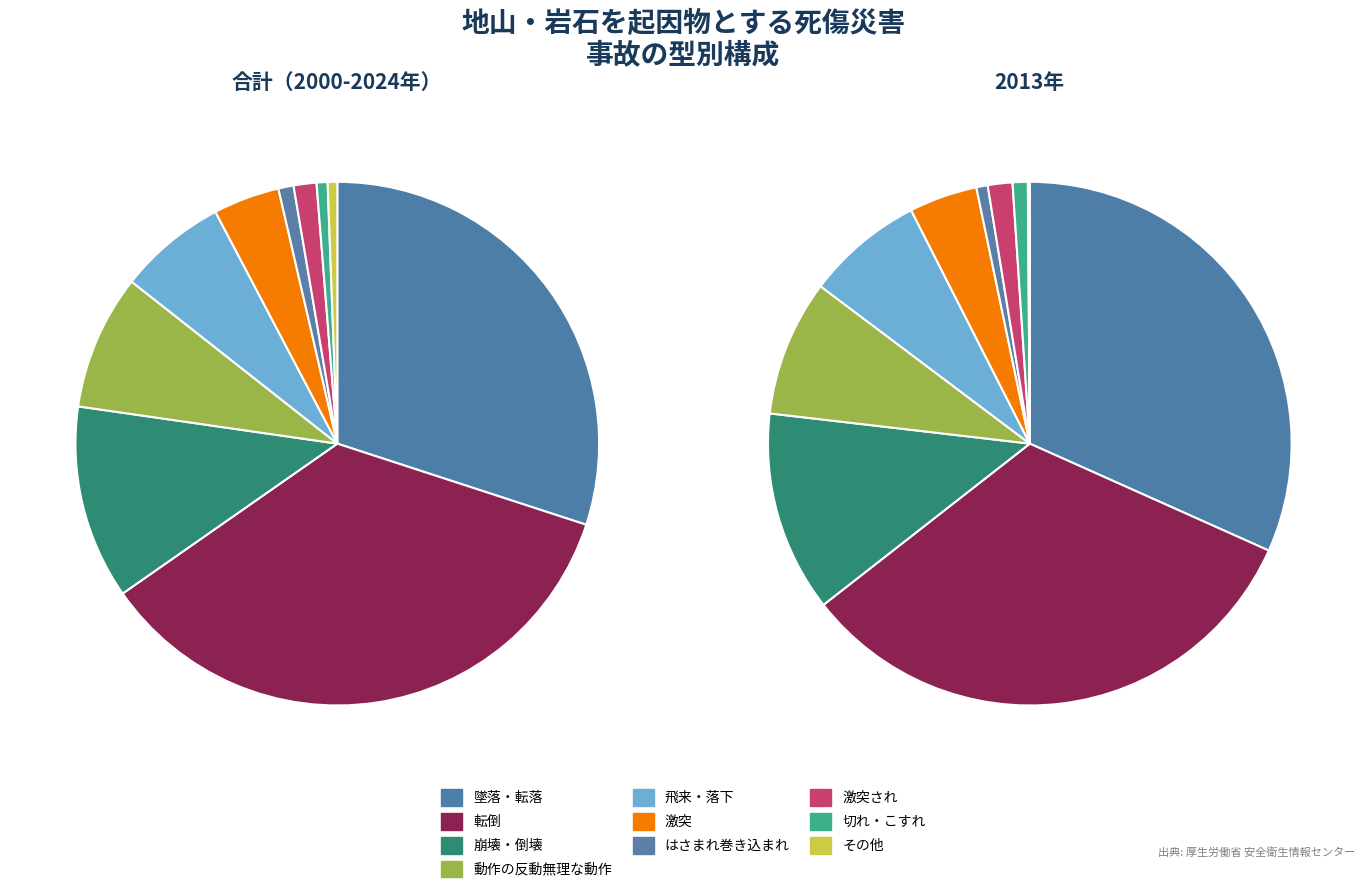

Is there any slice that represents more than half of the pie?

No